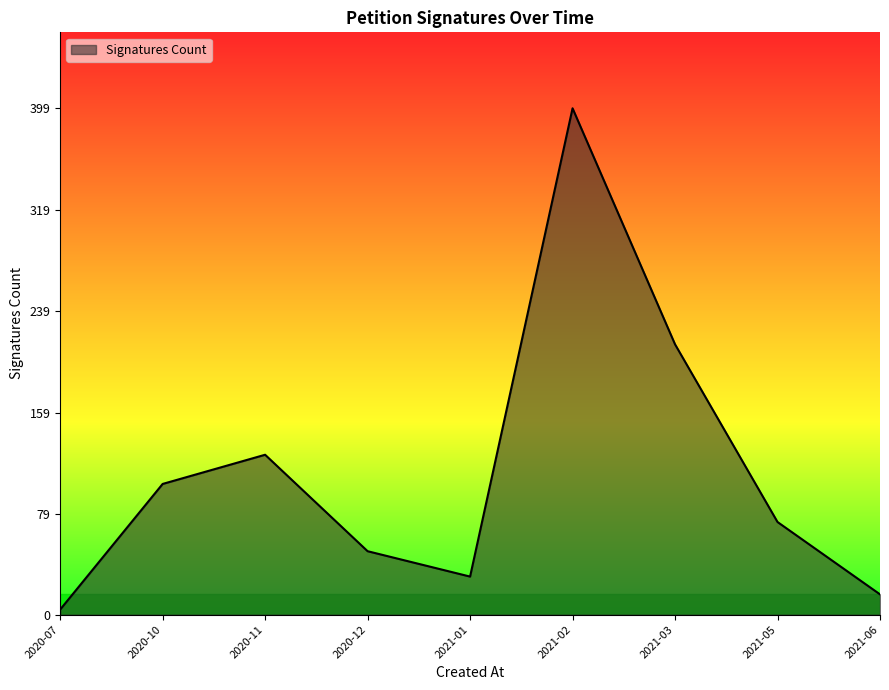

How many lines are shown in the chart?

1